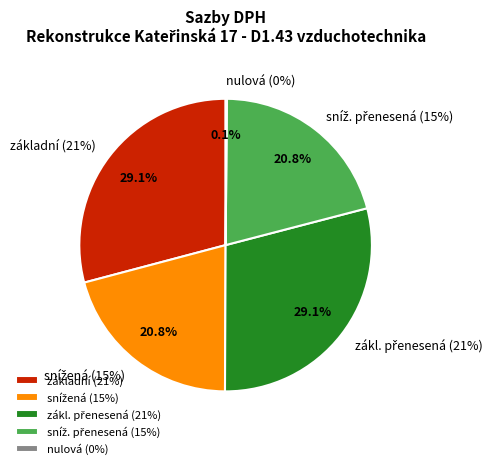

Which slice is the smallest?

nulová